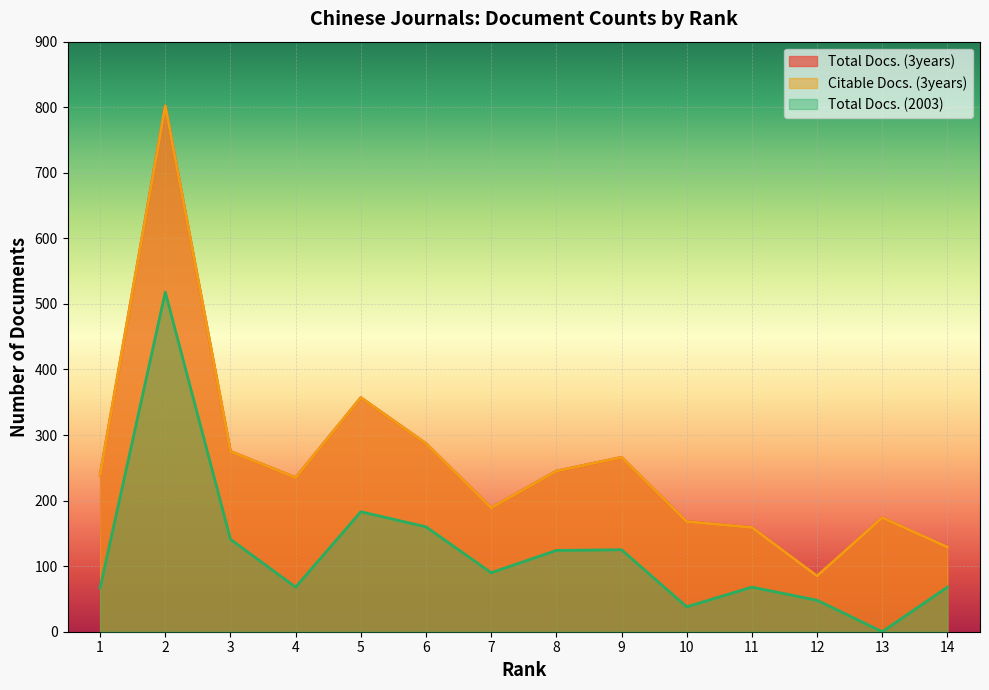

Which has a higher value, 11 or 7?

7